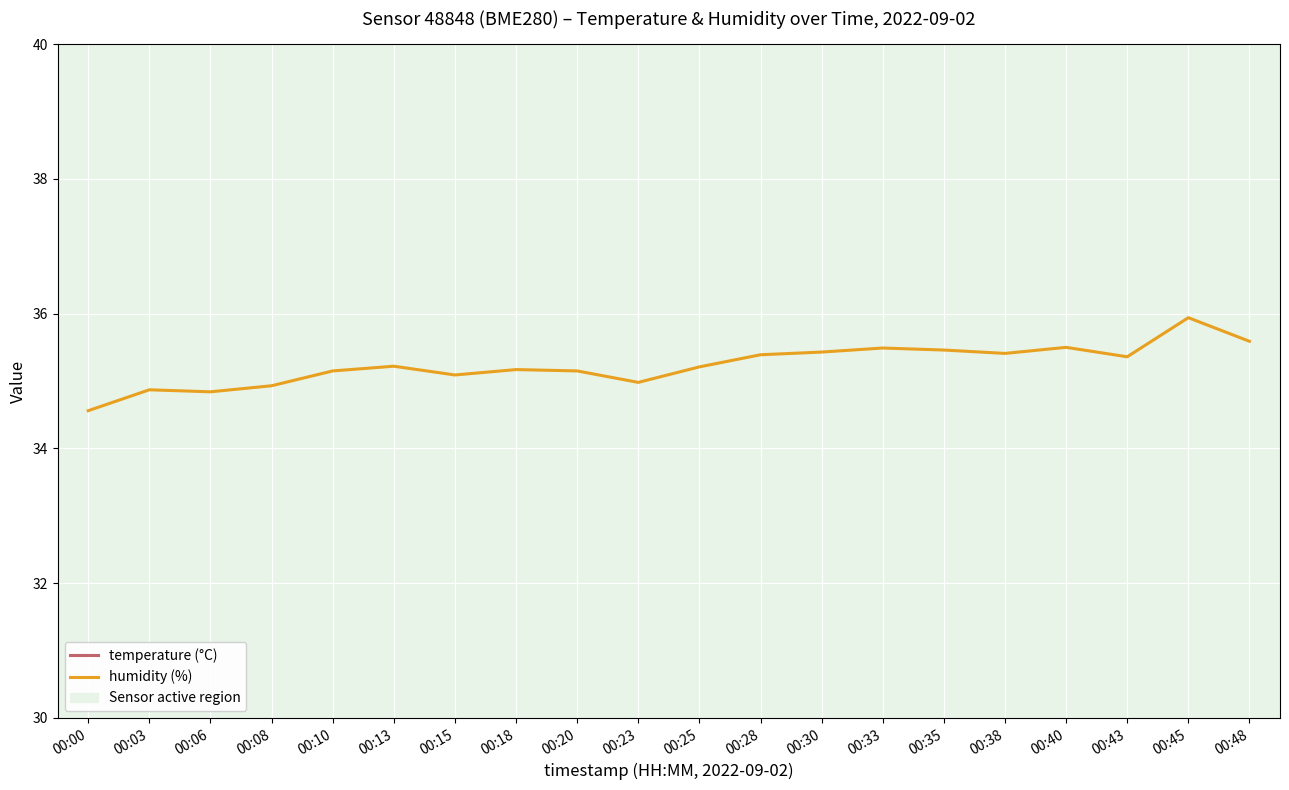

What is the value of the temperature (°C) point at the 5th from the left?

21.5